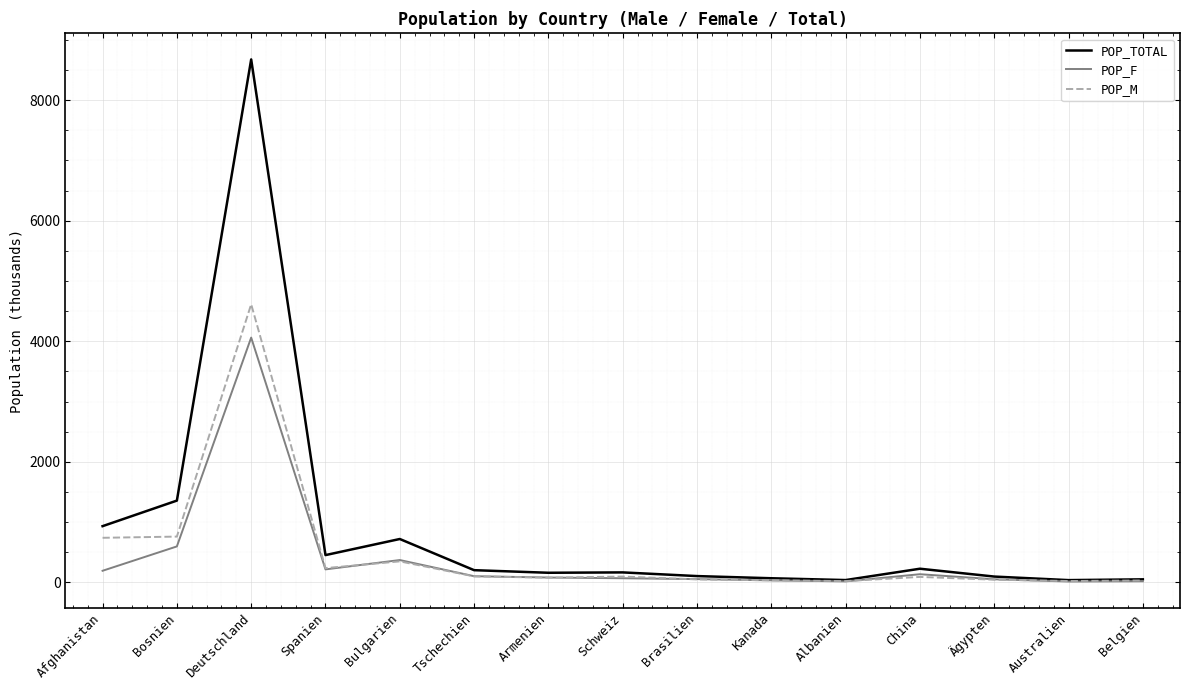

How many lines are shown in the chart?

3